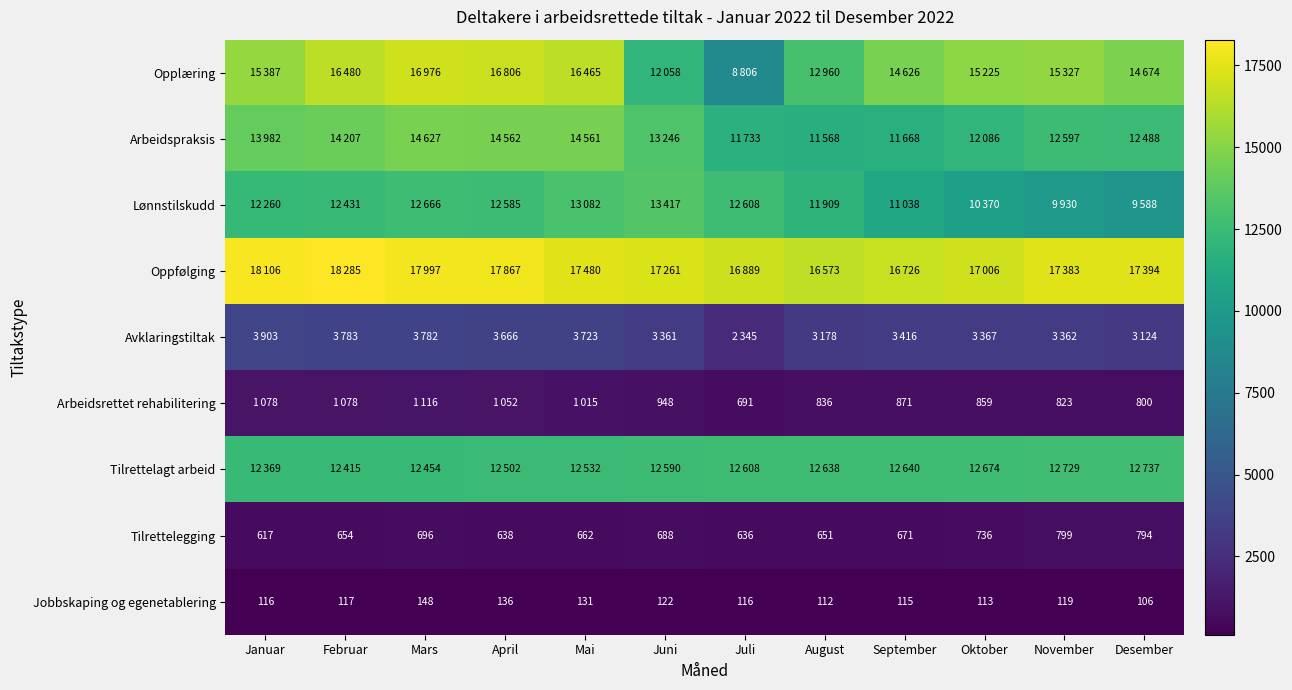

Which category has the highest value in the Tilrettelegging series?

November